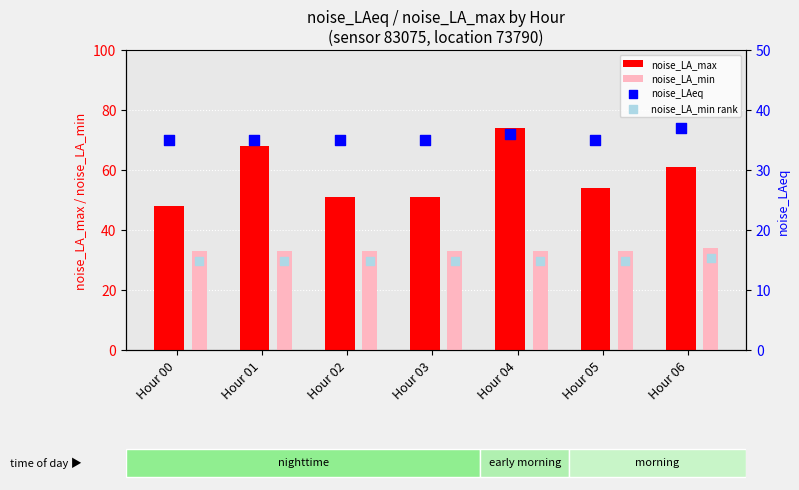

Is the value of noise_LA_max at Hour 06 greater than the value of noise_LA_min at Hour 04?

Yes